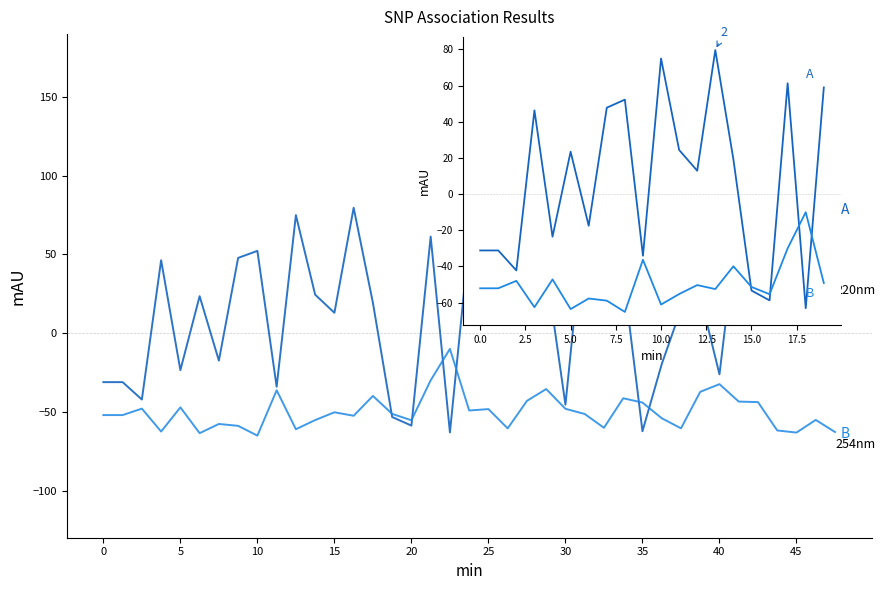

True or false: B  254nm and A  220nm cross at least once.

True